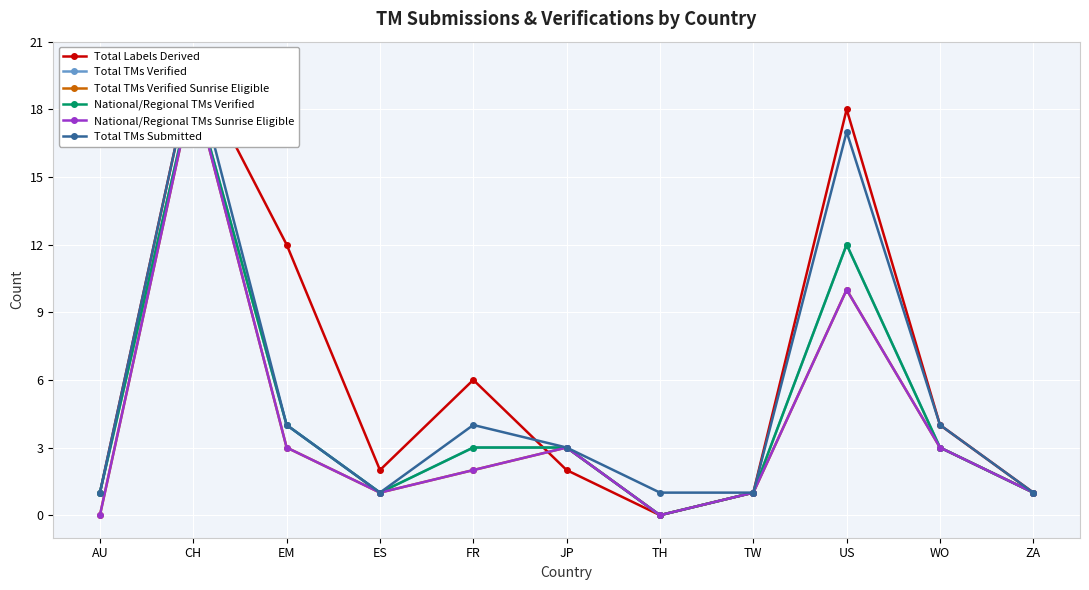

The value of National/Regional TMs Verified at AU is 0. True or false?

False